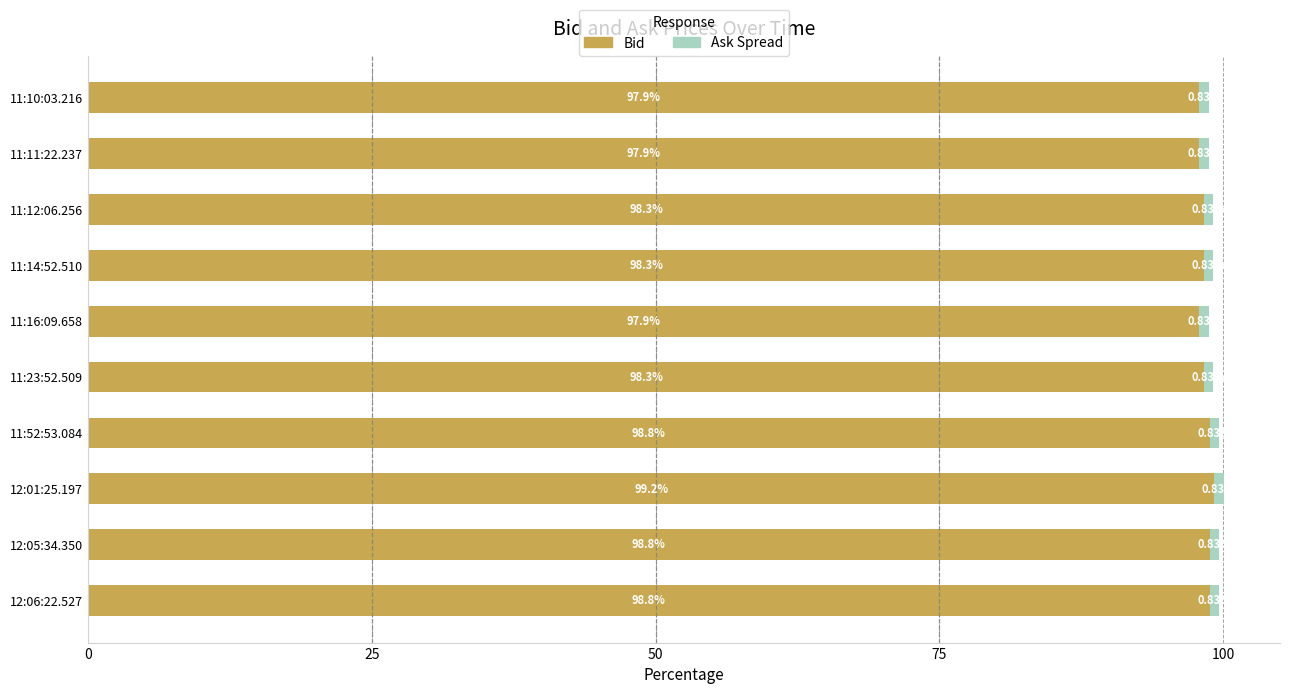

At which category is the sum across all series the highest?

12:01:25.197